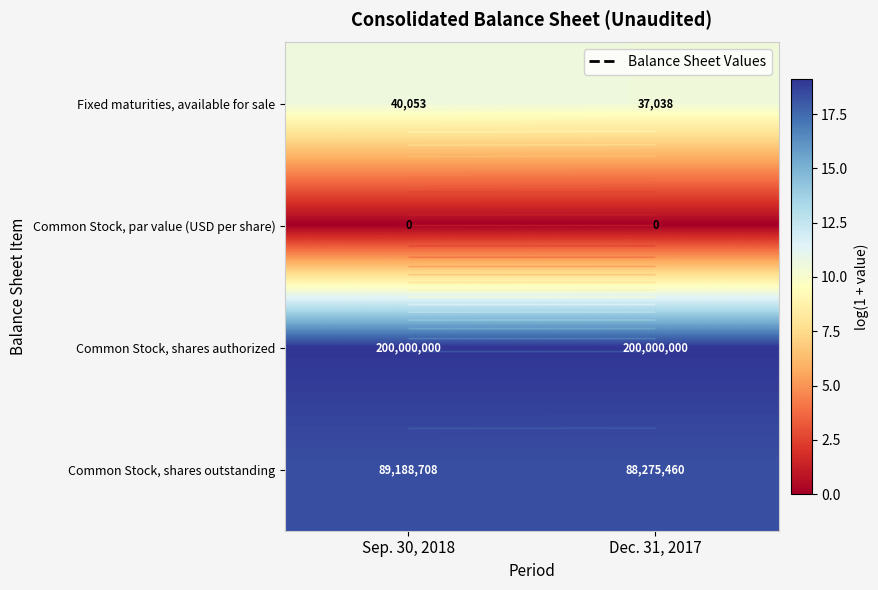

At which category is the sum across all series the highest?

Sep. 30, 2018